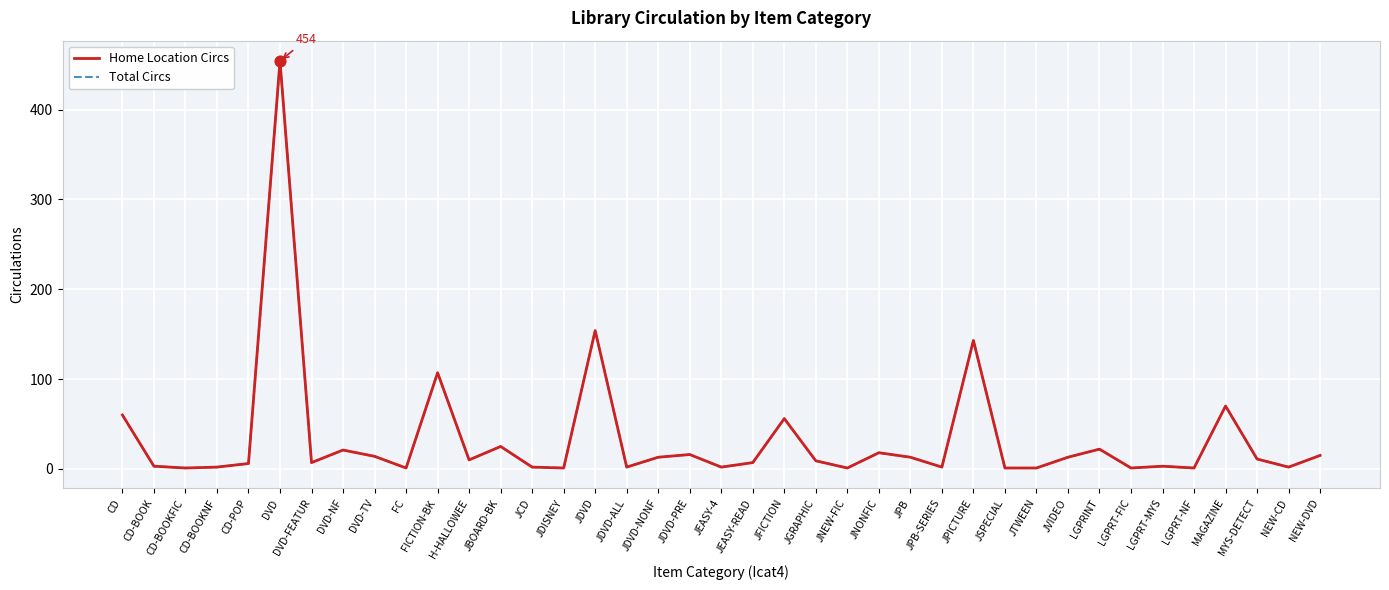

At how many categories does at least one series exceed 89?

4